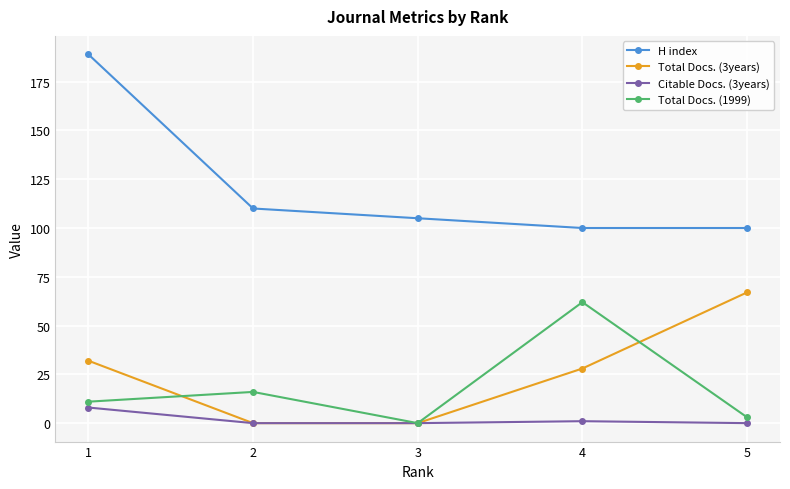

What is the value of the H index point at the 2nd from the left?

110